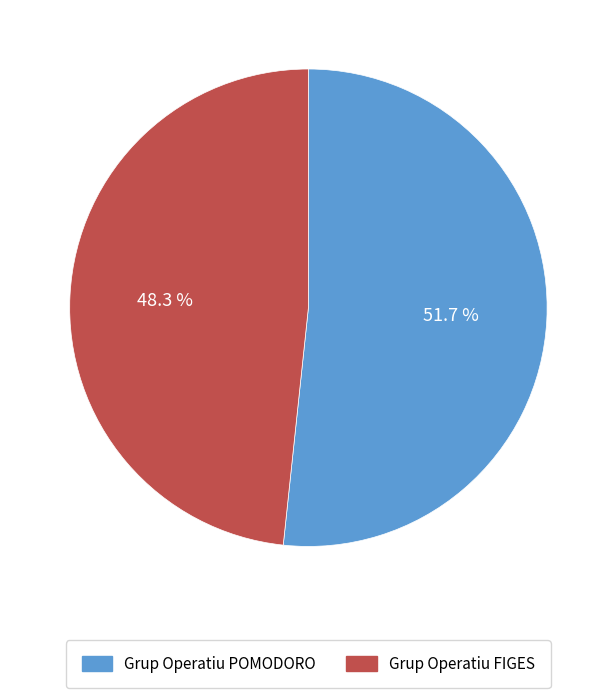

What is the majority slice?

Grup Operatiu POMODORO